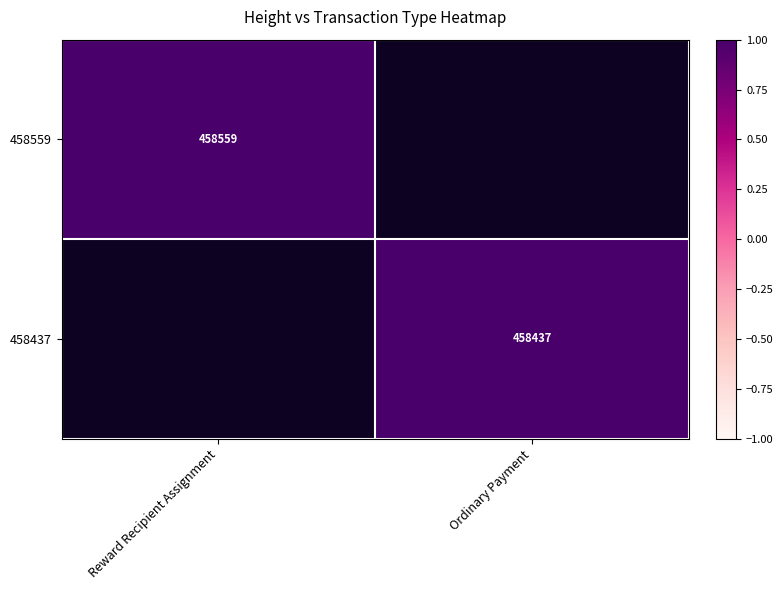

Is the value of 458437 at Ordinary Payment greater than the value of 458559 at Reward Recipient Assignment?

No